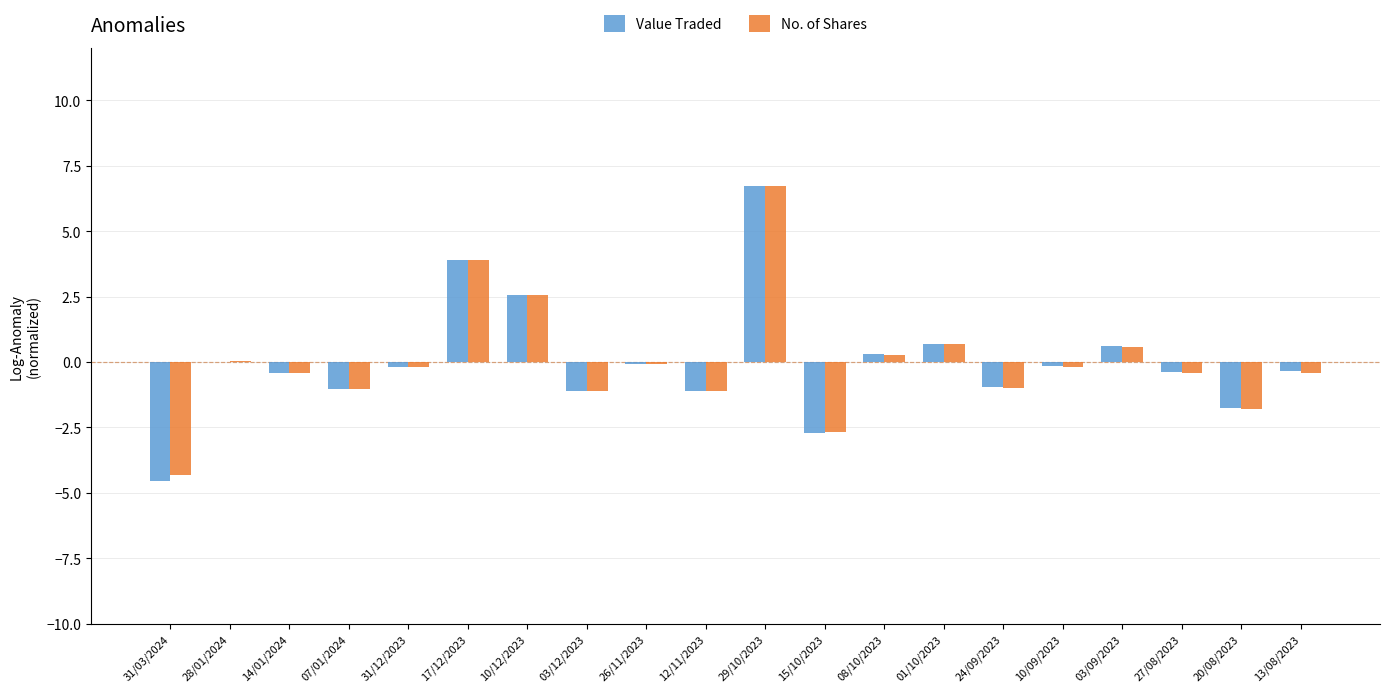

The No. of Shares series shows -2.7 at 15/10/2023. True or false?

True